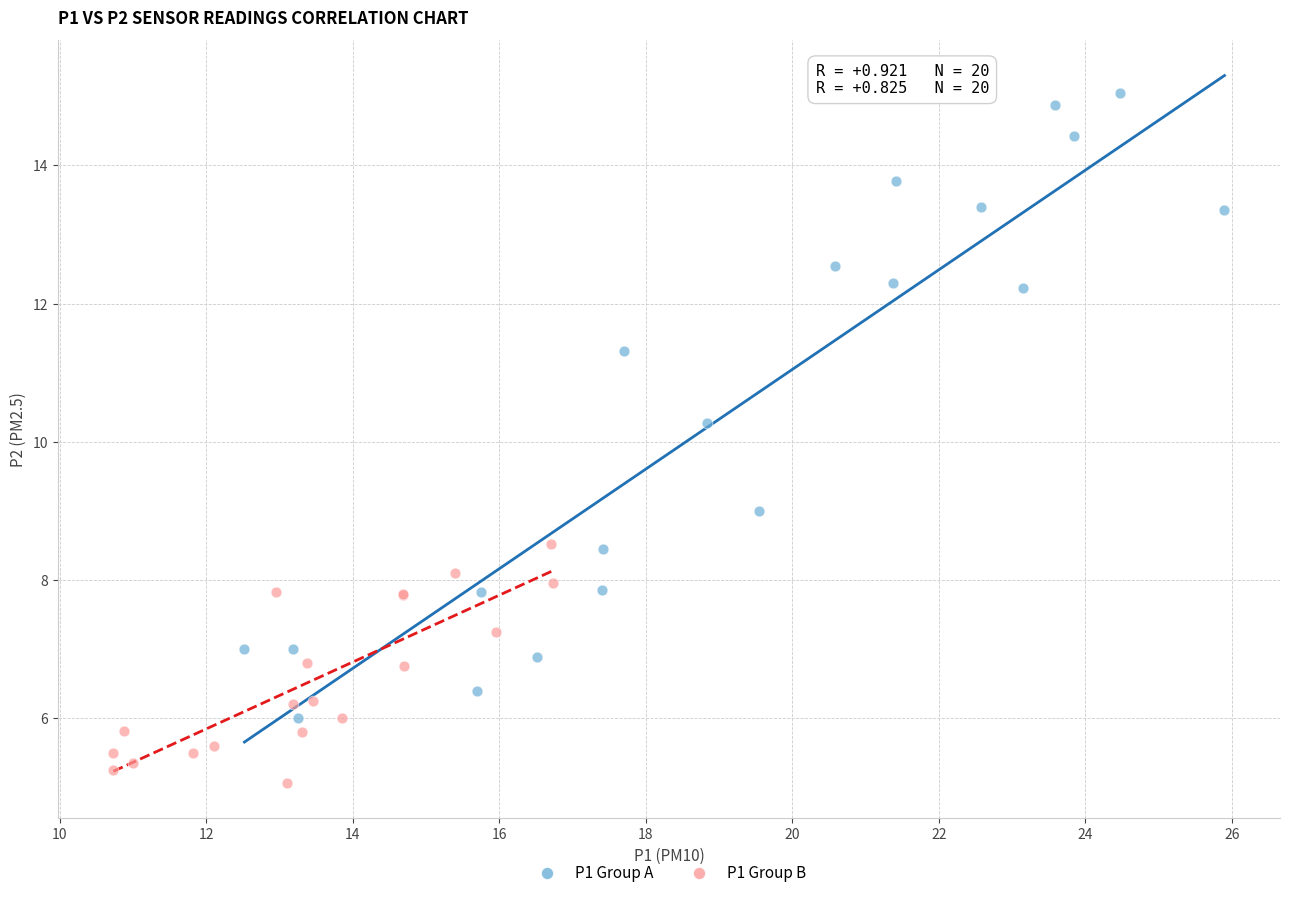

Which series has the widest spread of Y values?

P1 Group A